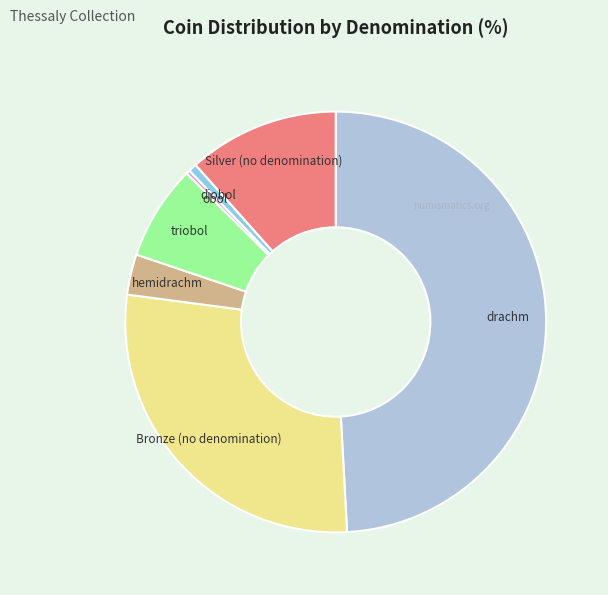

Combined, do obol and triobol account for over 50%?

No